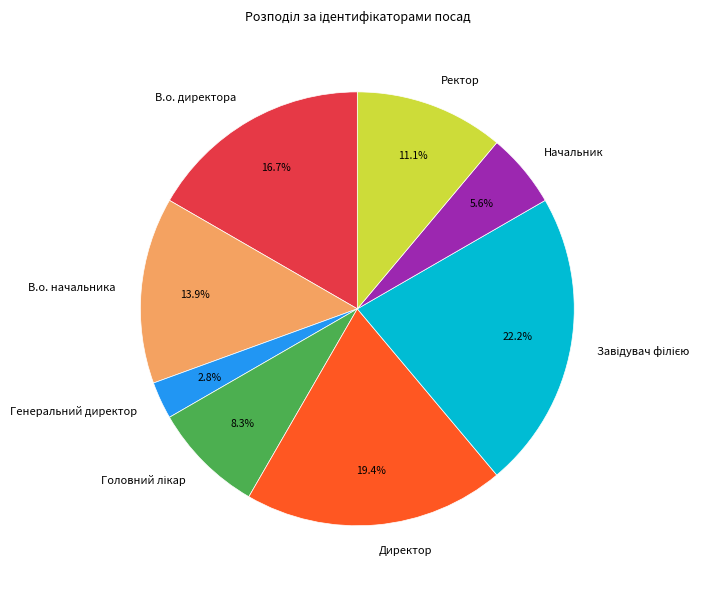

The Начальник slice represents 1% of the pie. True or false?

False